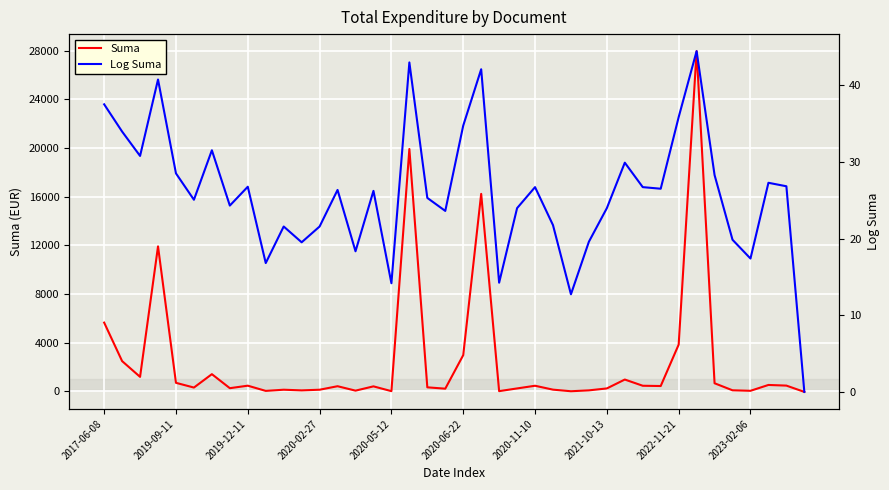

Is the value of Log Suma at 15 greater than the value of Suma at 12?

No